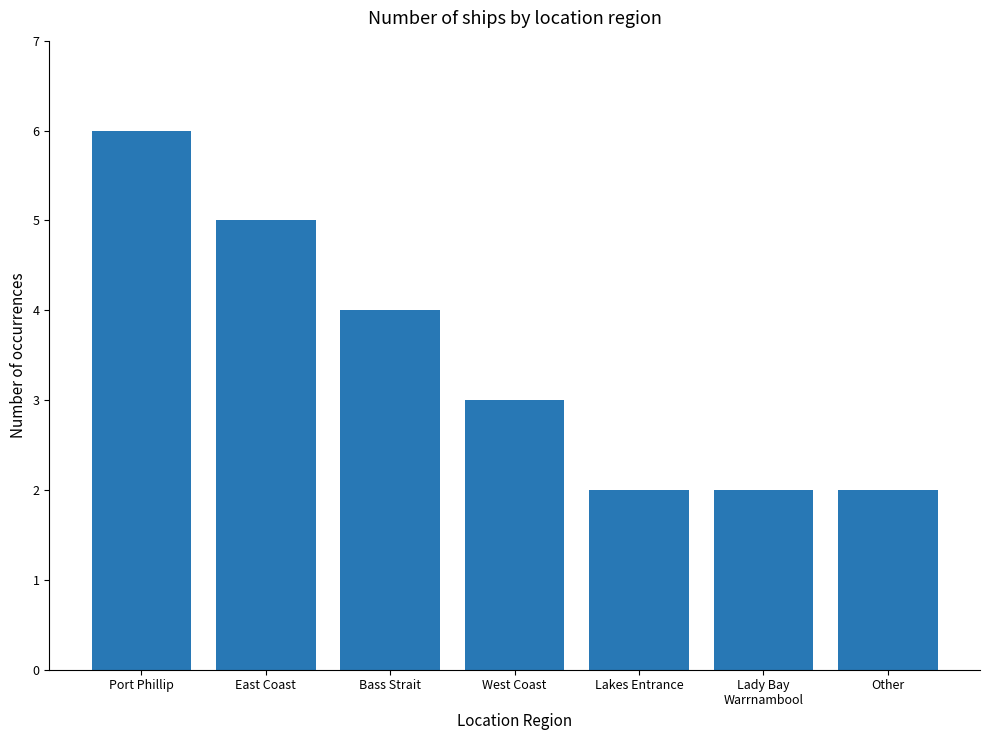

Reading right to left, transcribe all the data shown in this chart.

Other=2	Lady Bay
Warrnambool=2	Lakes Entrance=2	West Coast=3	Bass Strait=4	East Coast=5	Port Phillip=6